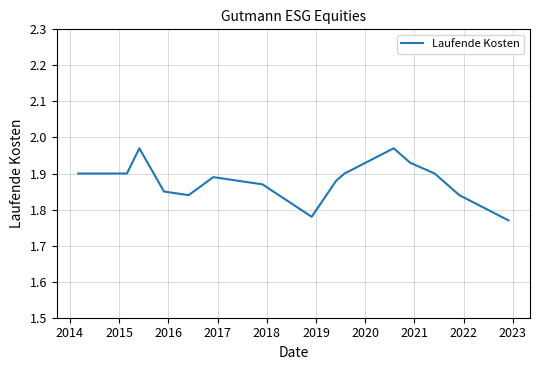

Is this an area chart (filled region under the line)?

No